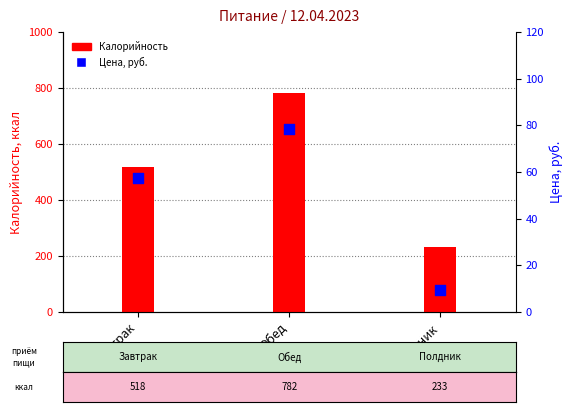

What are all the series names shown in the legend?

Калорийность, Цена, руб.